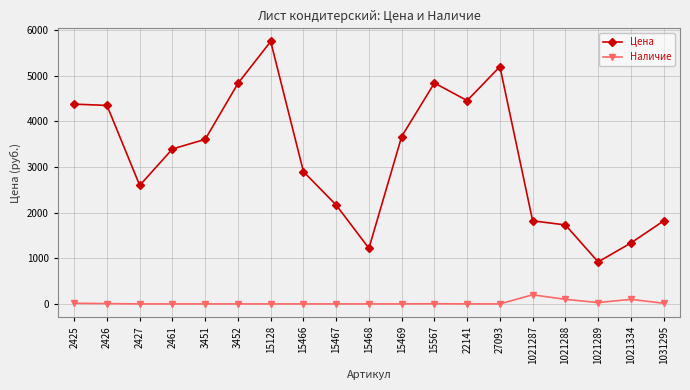

What is the difference between the second highest and minimum values in the Цена series?

4277